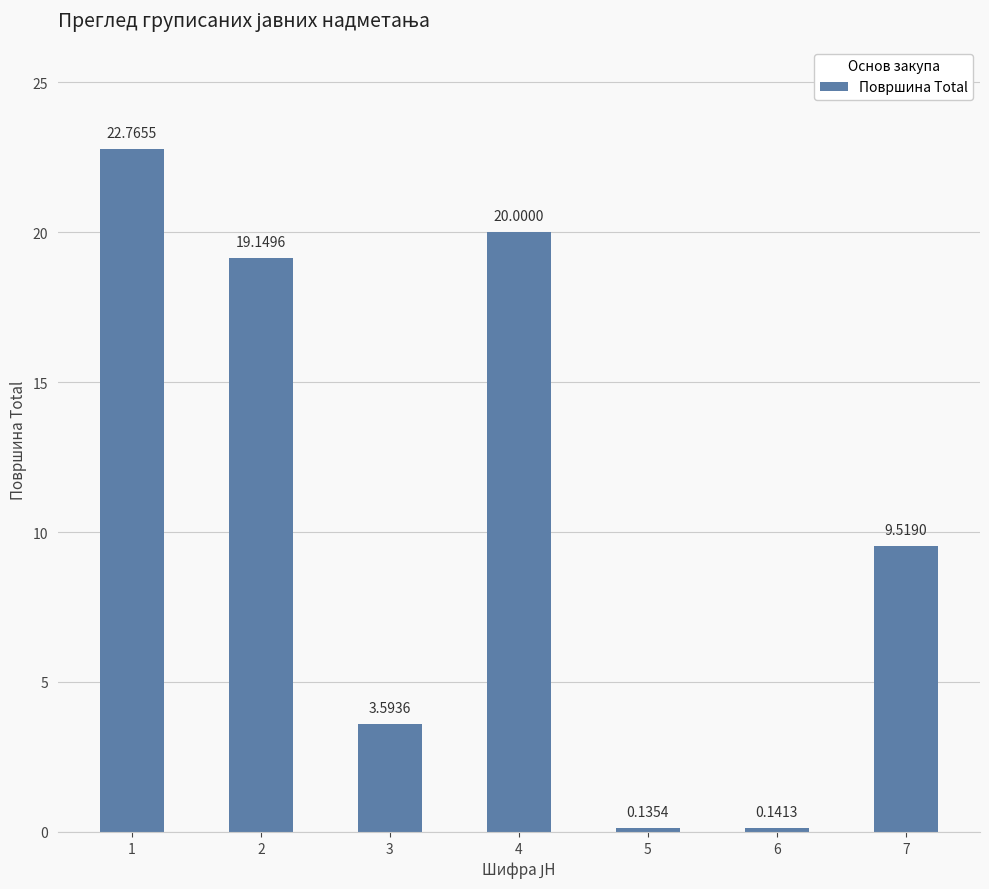

List the labels in order of value, largest first.

1, 4, 2, 7, 3, 6, 5